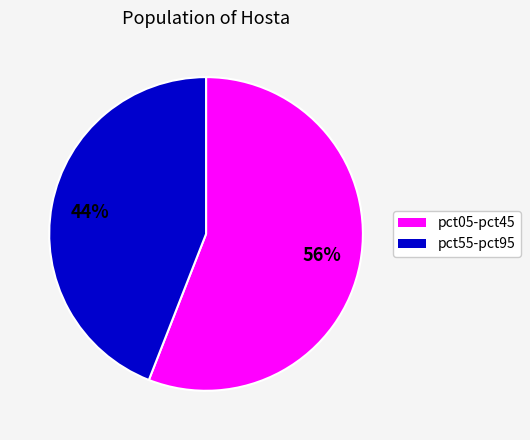

To the nearest percent, what is the difference between the largest and smallest slice percentages?

12%